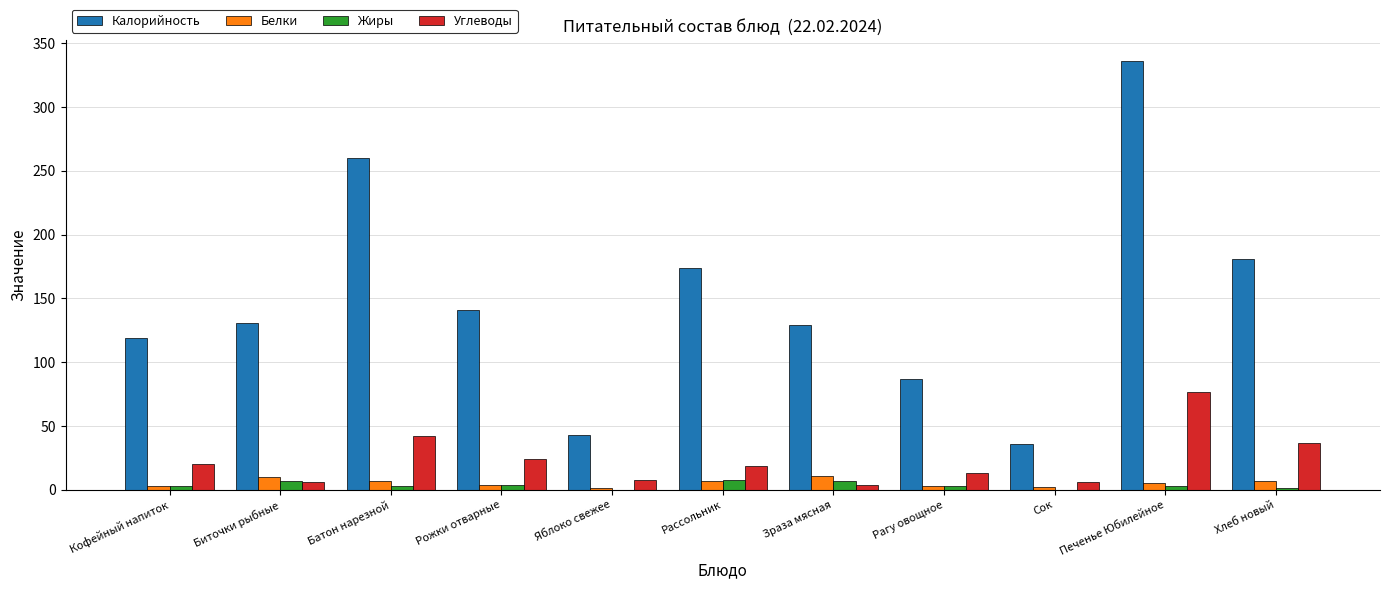

Does the chart contain stacked bars?

No